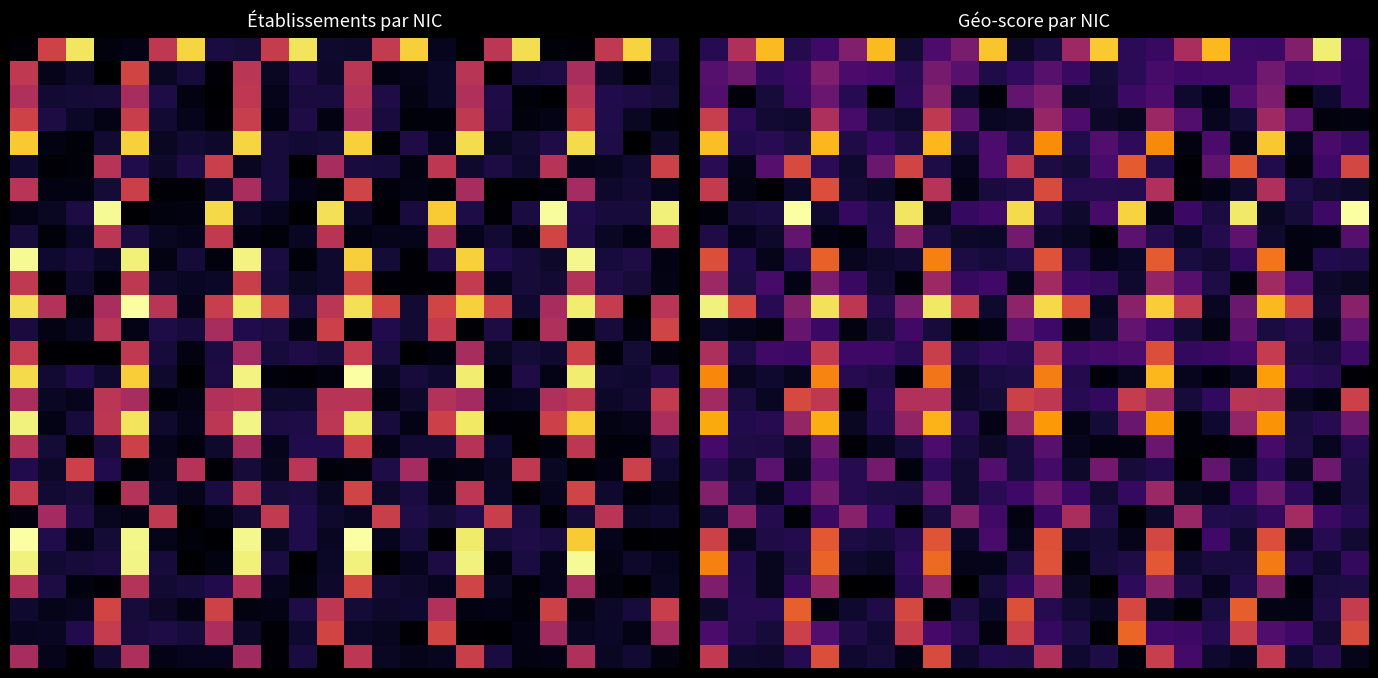

What is the spread (max minus min) of values at 23?

2.8